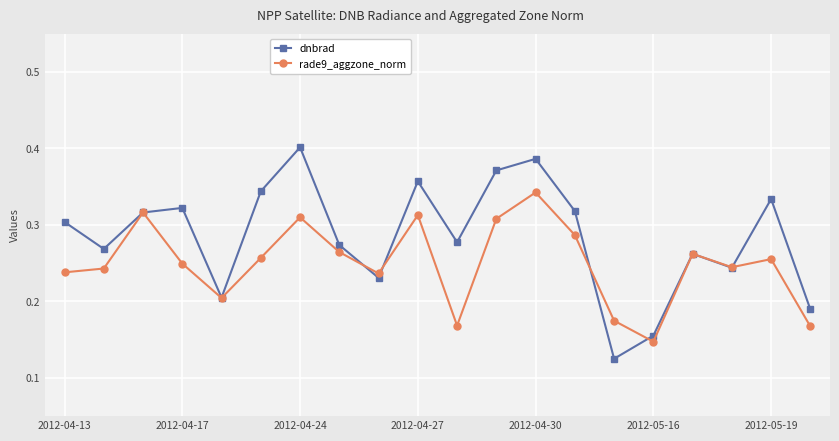

Which series has the widest spread of values?

dnbrad